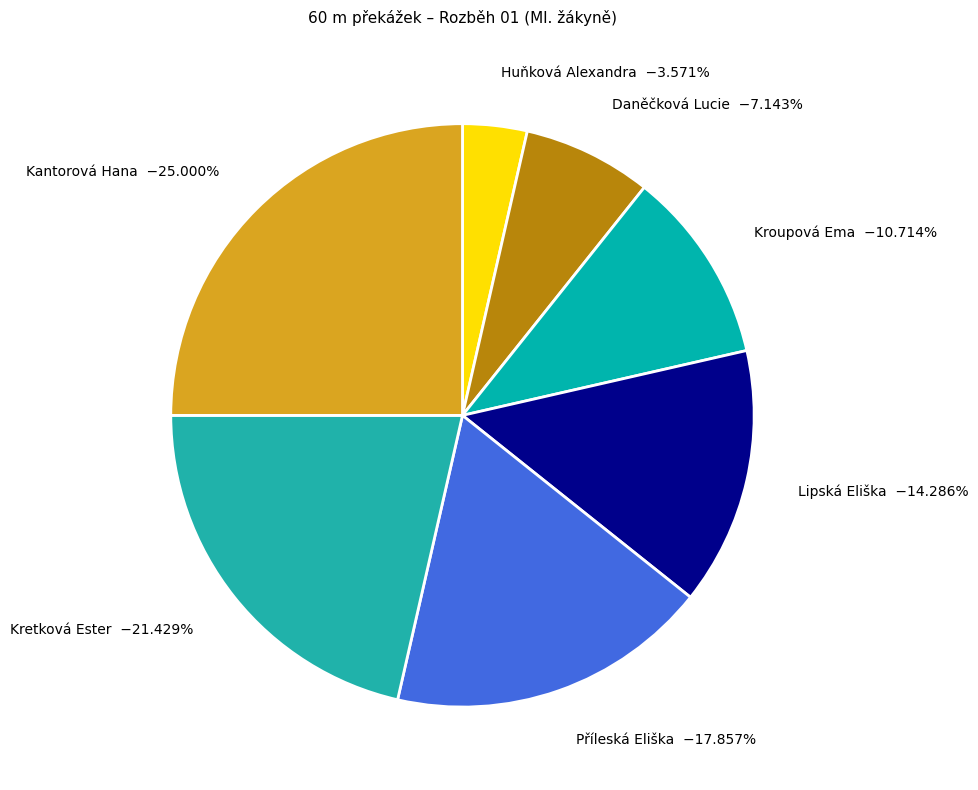

Is Huňková Alexandra the majority of the pie?

No